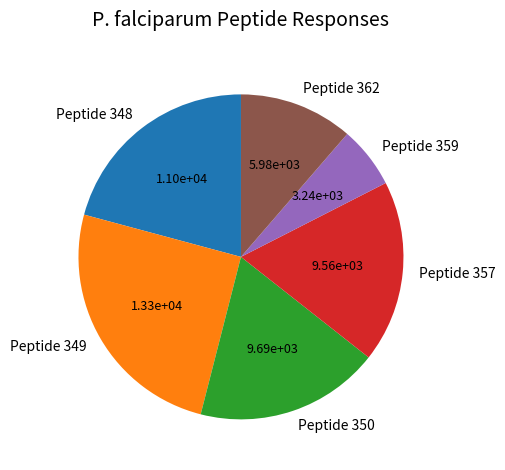

True or false: Peptide 357 accounts for 8% of the total.

False